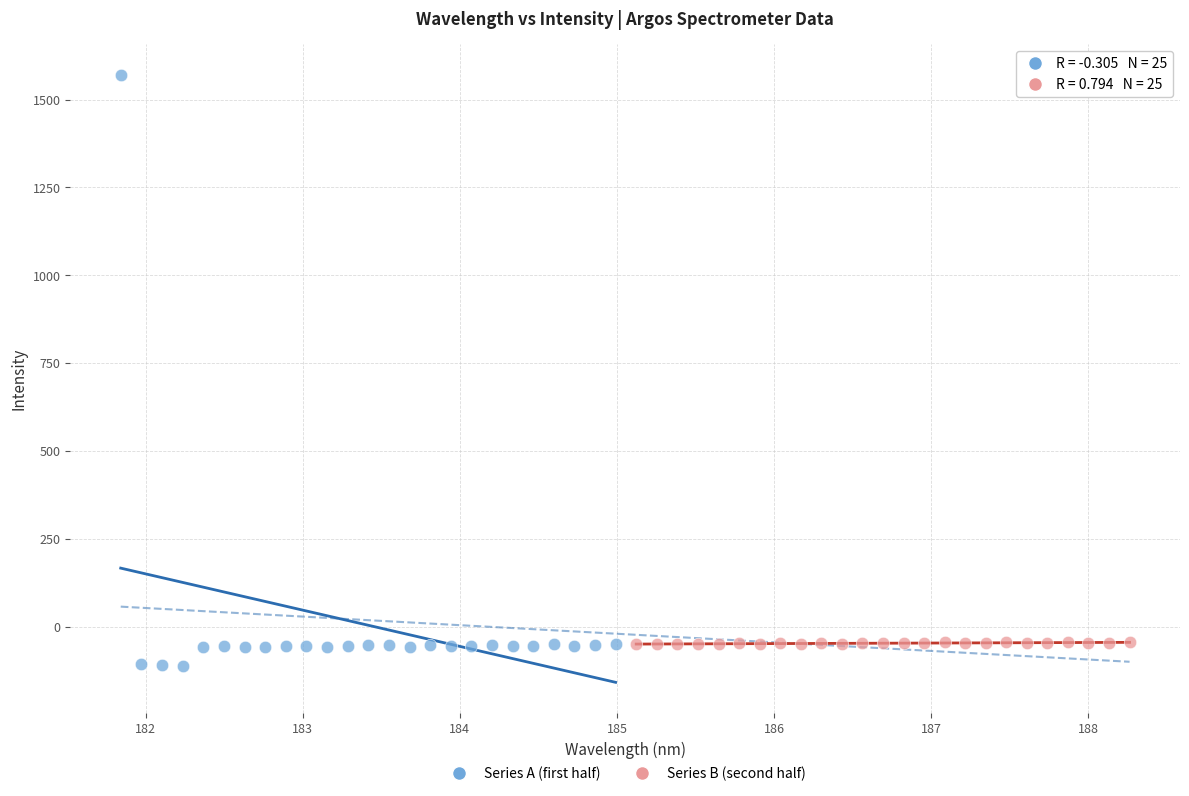

Which series contains the highest Y value?

Series A (first half)